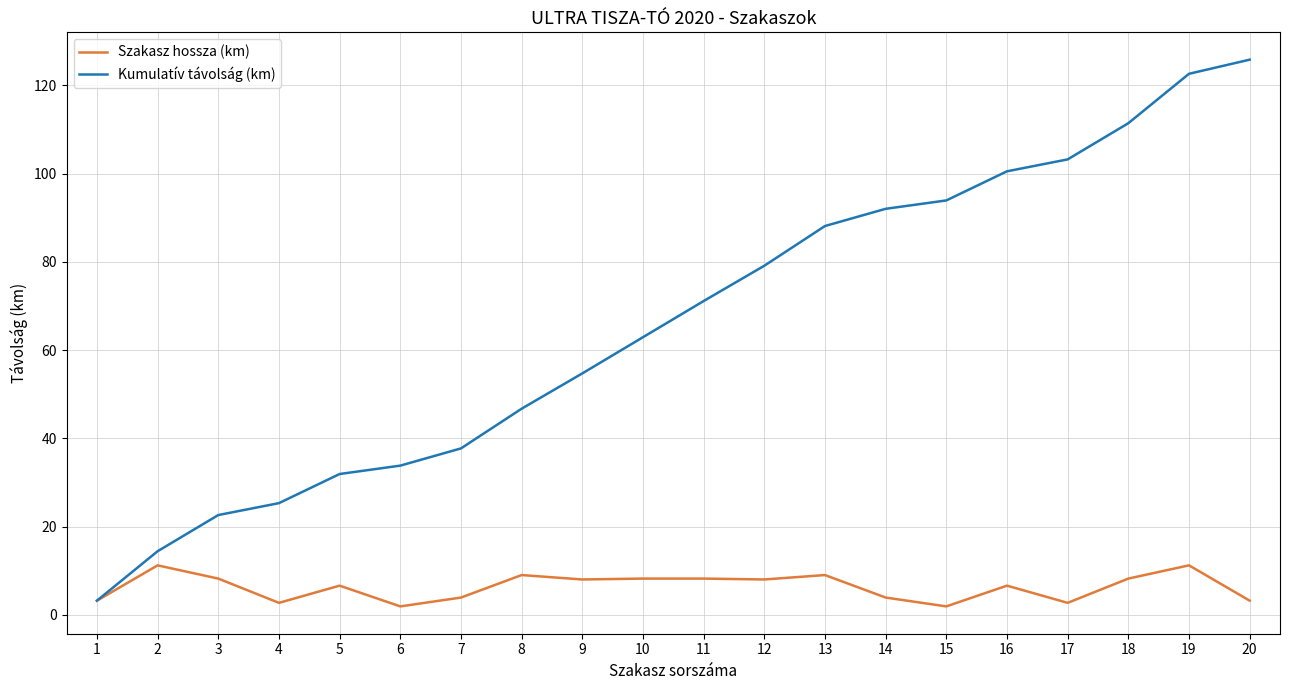

What is the sum of all Kumulatív távolság (km) values?

1320.9